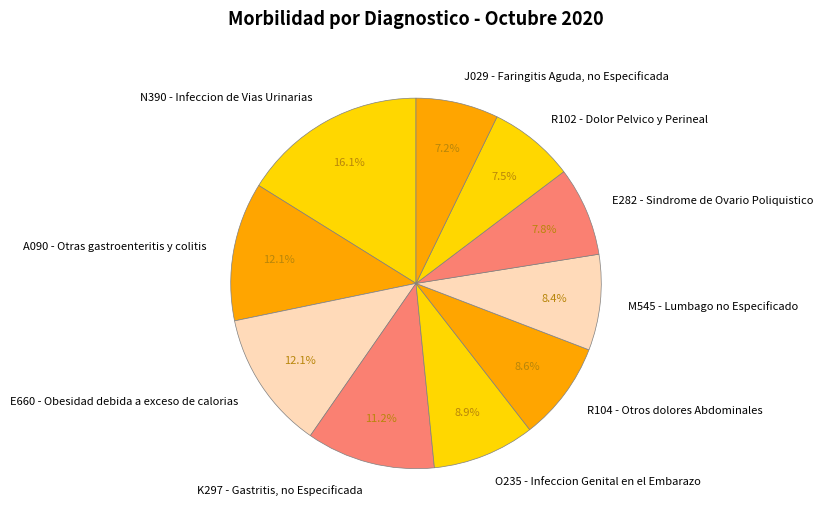

What percentage is the N390 - Infeccion de Vias Urinarias slice, to the nearest percent?

16%